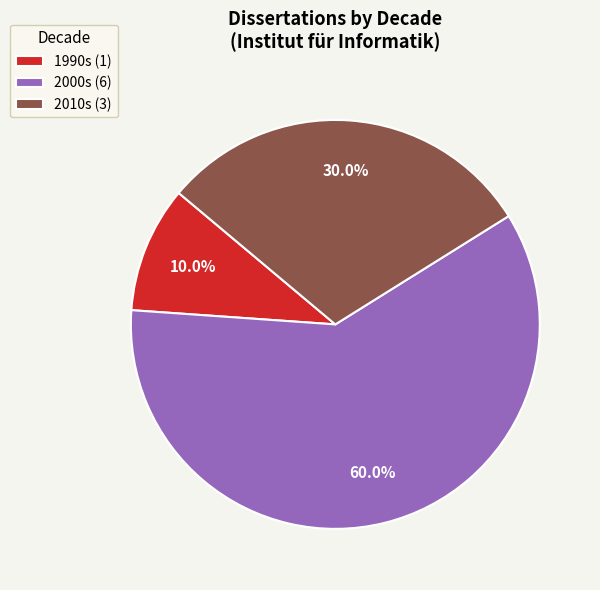

What is the largest slice in the pie chart?

2000s (6)